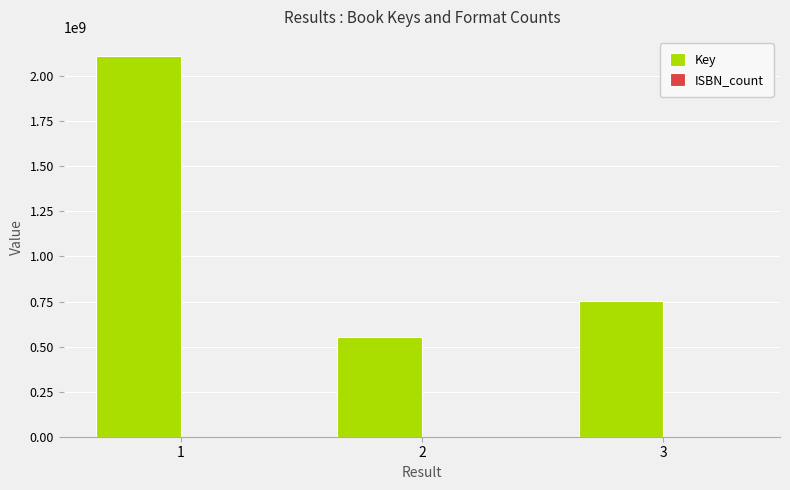

What is the sum of all Key values?

3419720197